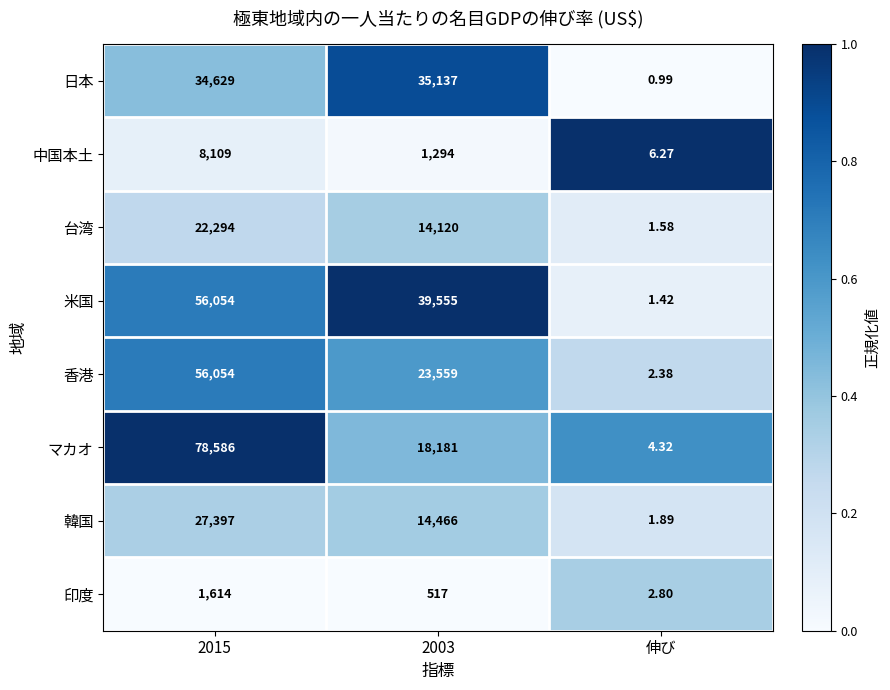

Which series has the largest range (max minus min)?

マカオ